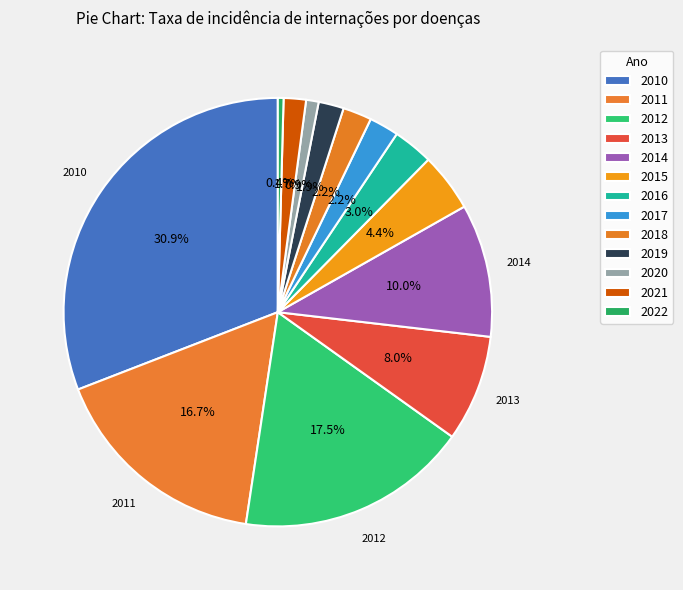

Is it true that 2021 is 11% of the pie?

False